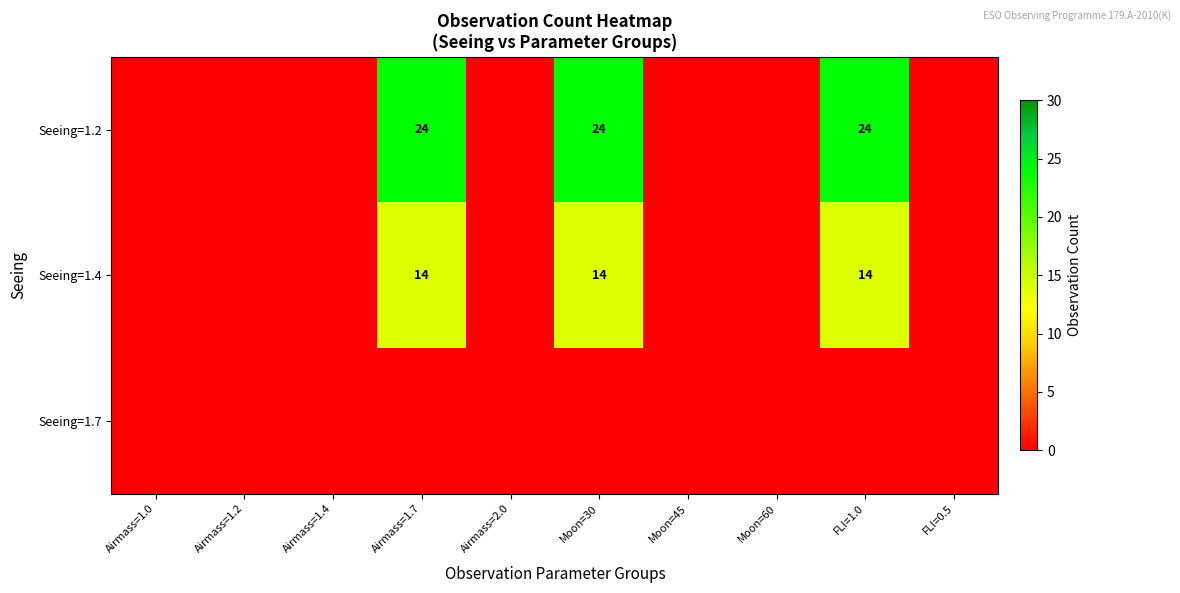

The value of Seeing=1.4 at FLI=1.0 is 3. True or false?

False